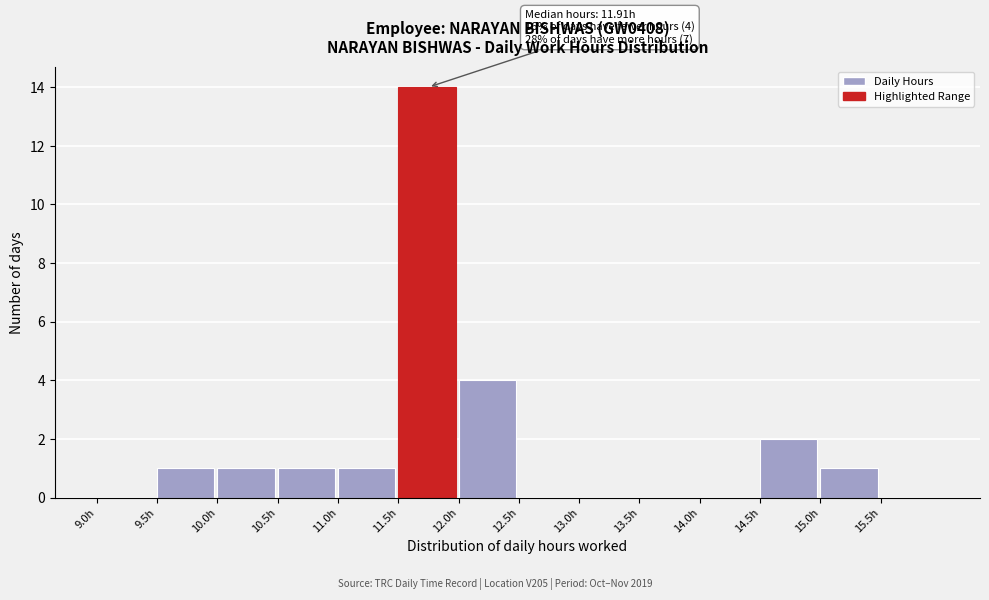

Over which range of the x-axis is the bar tallest?

11.5 to 12.0